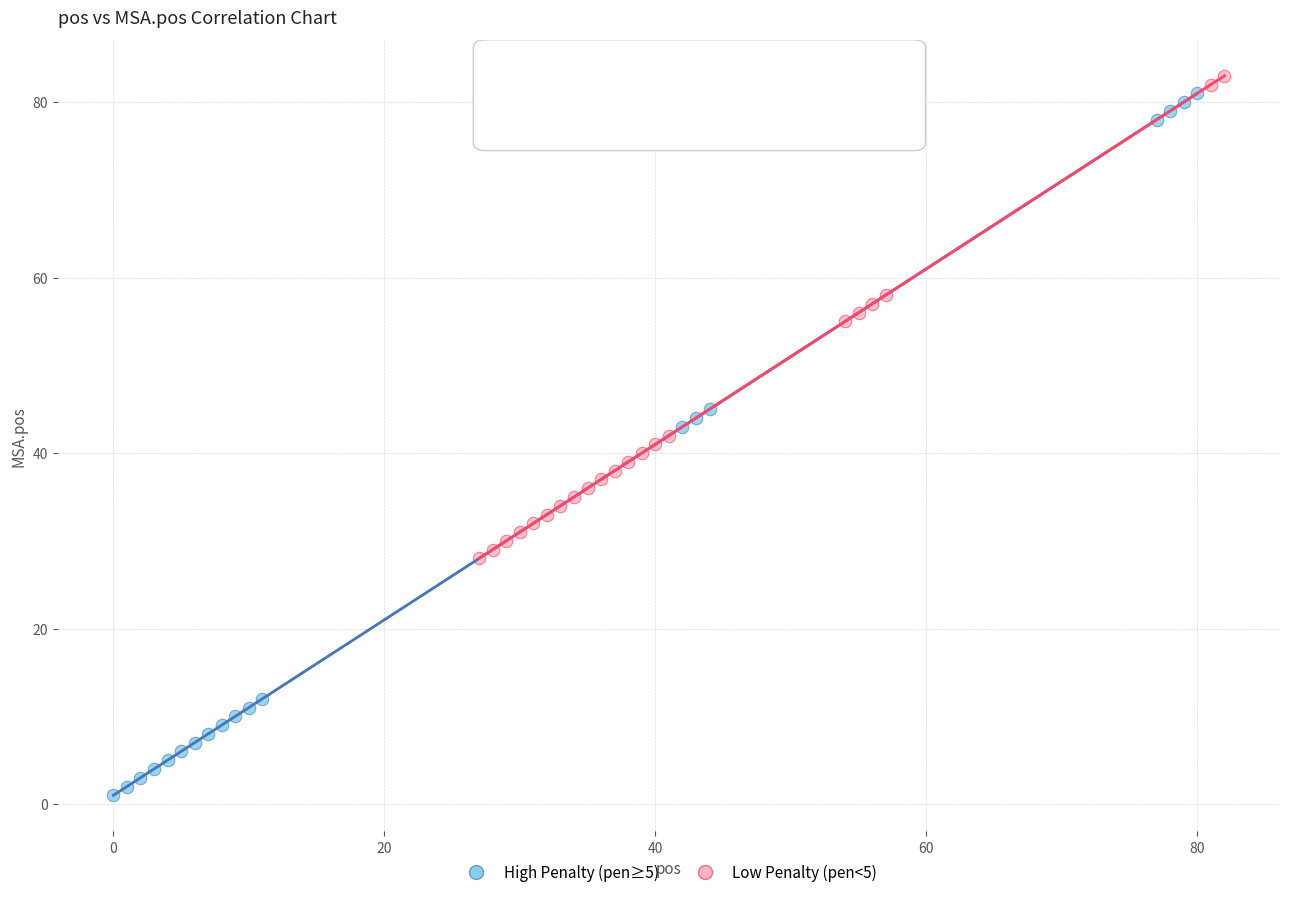

Which series has the largest Y range (max minus min)?

High Penalty (pen≥5)